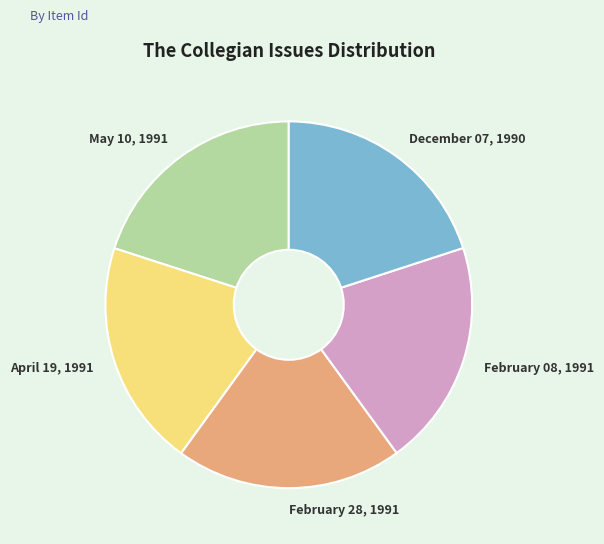

Combined, do April 19, 1991 and February 28, 1991 account for over 50%?

No